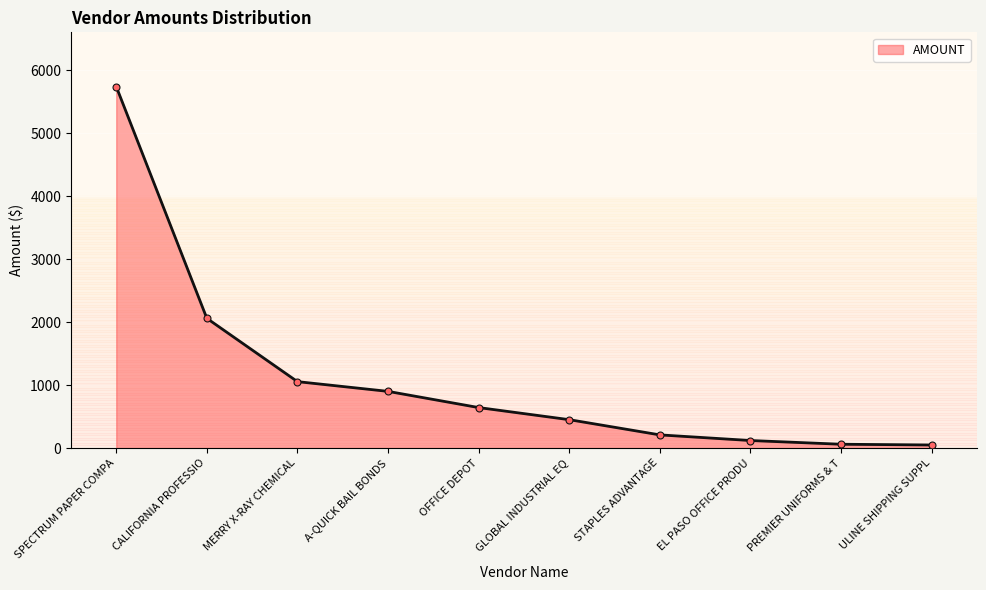

True or false: the data shows 642.8 at OFFICE DEPOT.

True